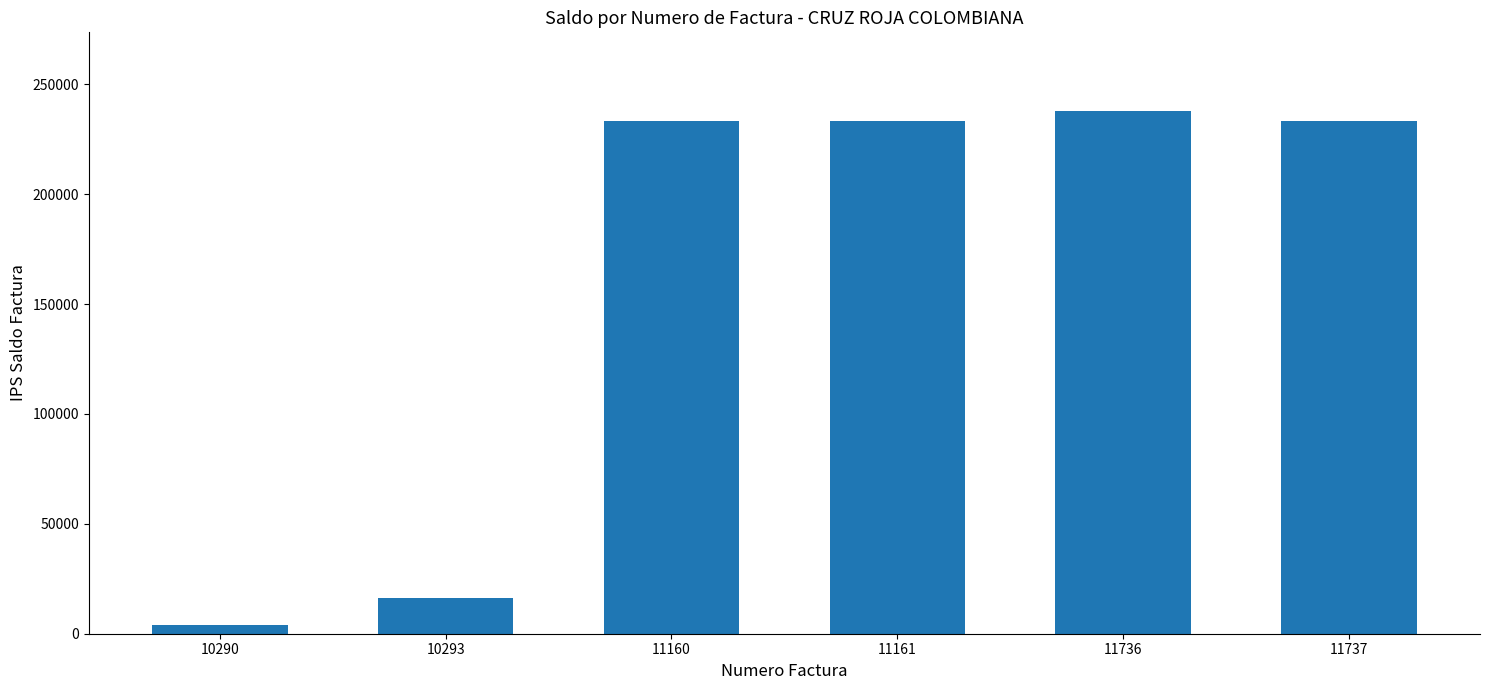

What is the sum of the values at 11160 and 11736?

471500